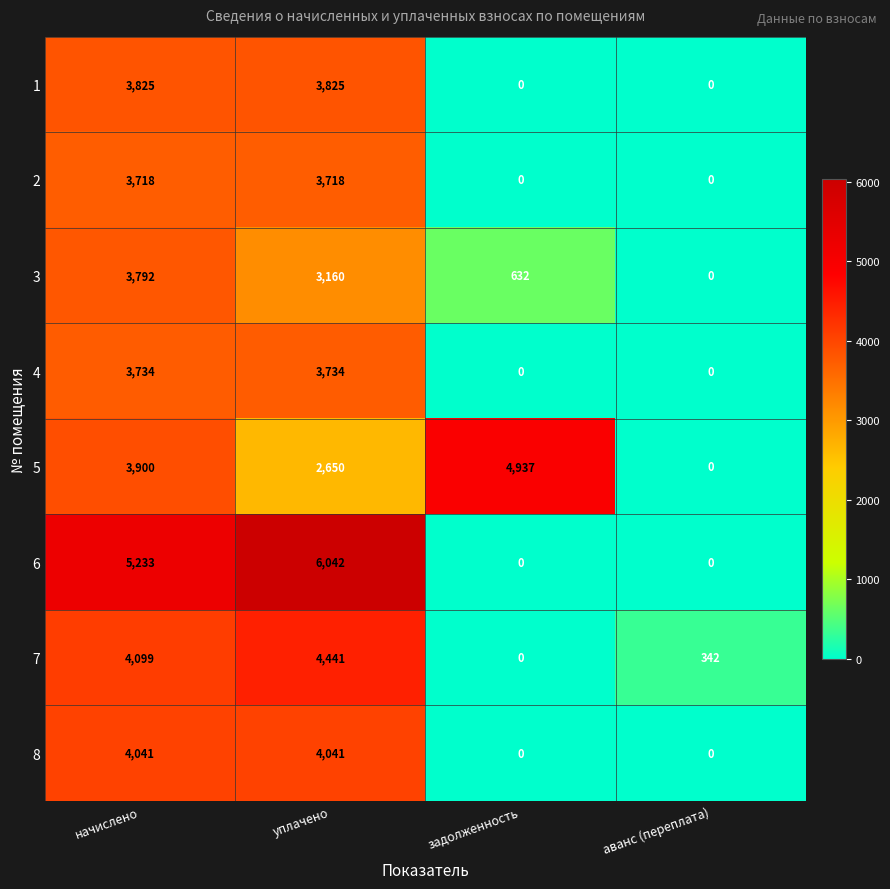

What is the sum of the 5 values at задолженность and начислено?

8837